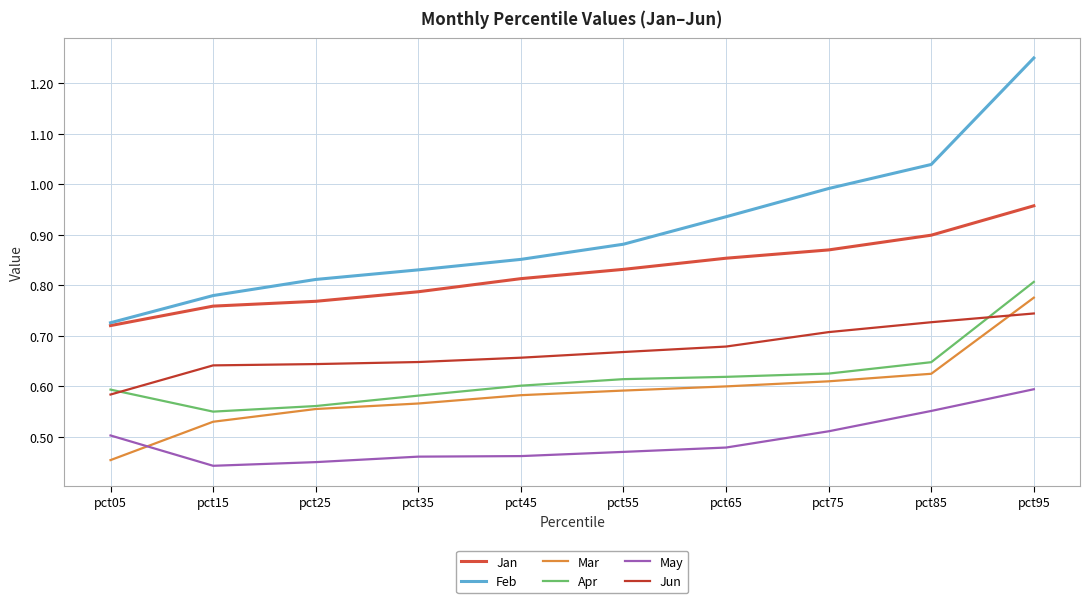

Between pct25 and pct35, which series saw the biggest shift?

Apr